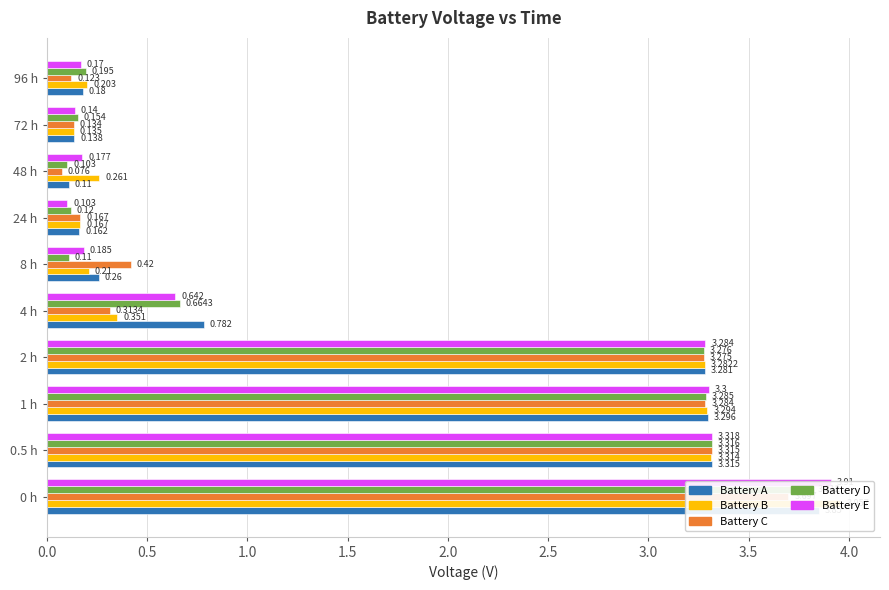

What is the value of the Battery C bar at the 2nd from the left?

3.3